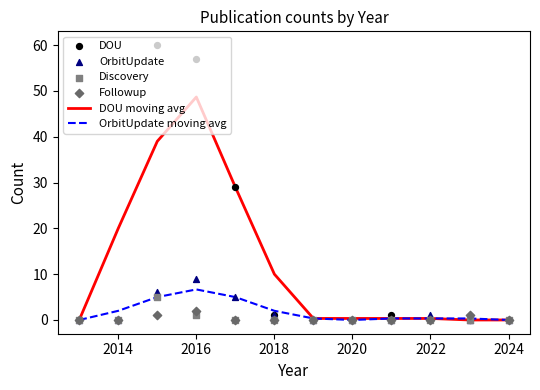

The value of DOU moving avg at 2018 is 10.0. True or false?

True